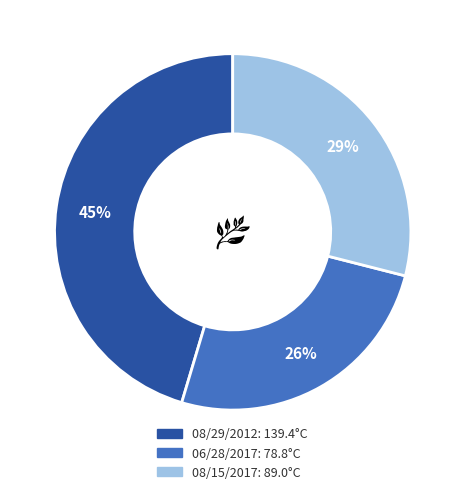

What is the ratio of the value at 08/15/2017 to the value at 08/29/2012?

0.6